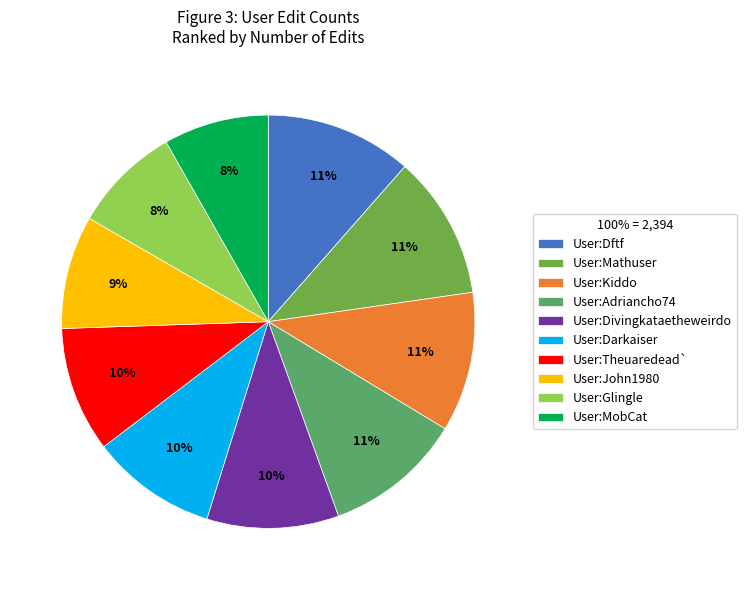

To the nearest percent, what is the difference between the largest and smallest slice percentages?

3%